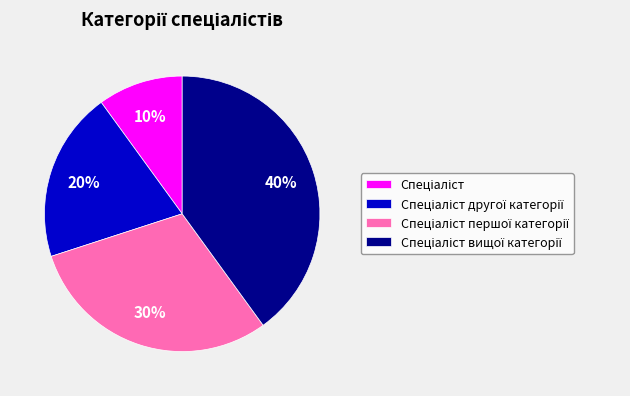

To the nearest percent, what is the difference between the largest and smallest slice percentages?

30%